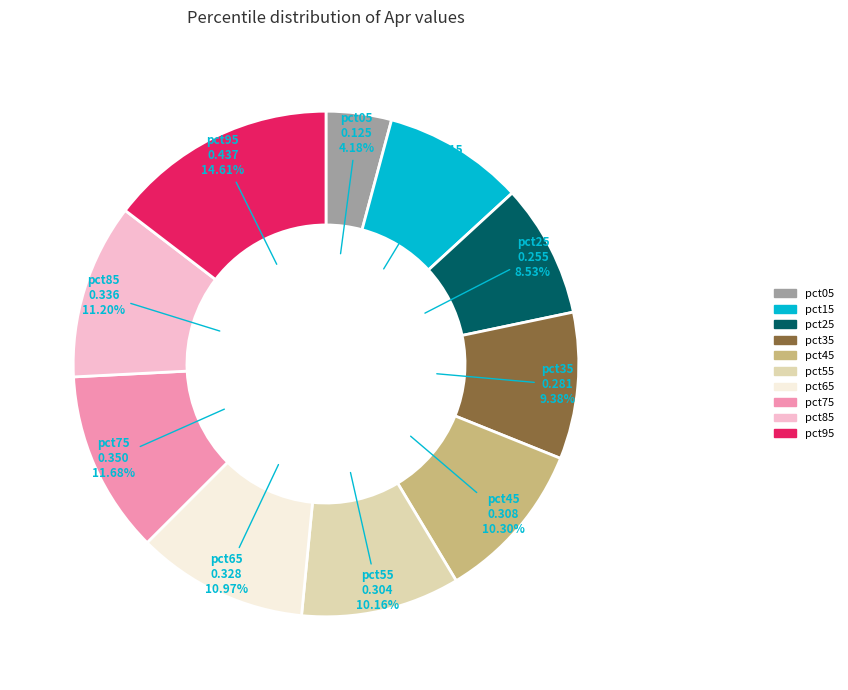

True or false: pct75 accounts for 12% of the total.

True